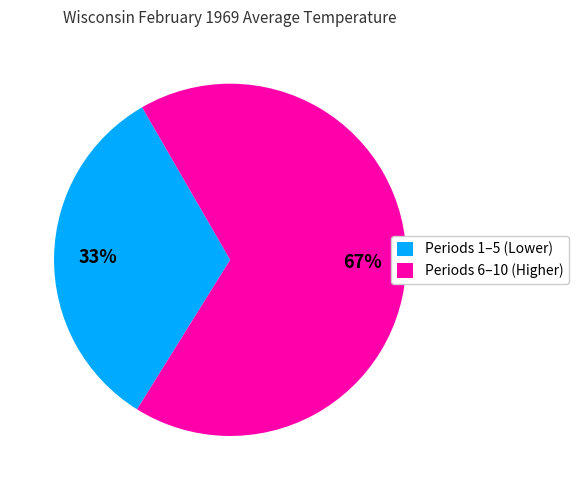

Which slice is the smallest?

Periods 1–5 (Lower)